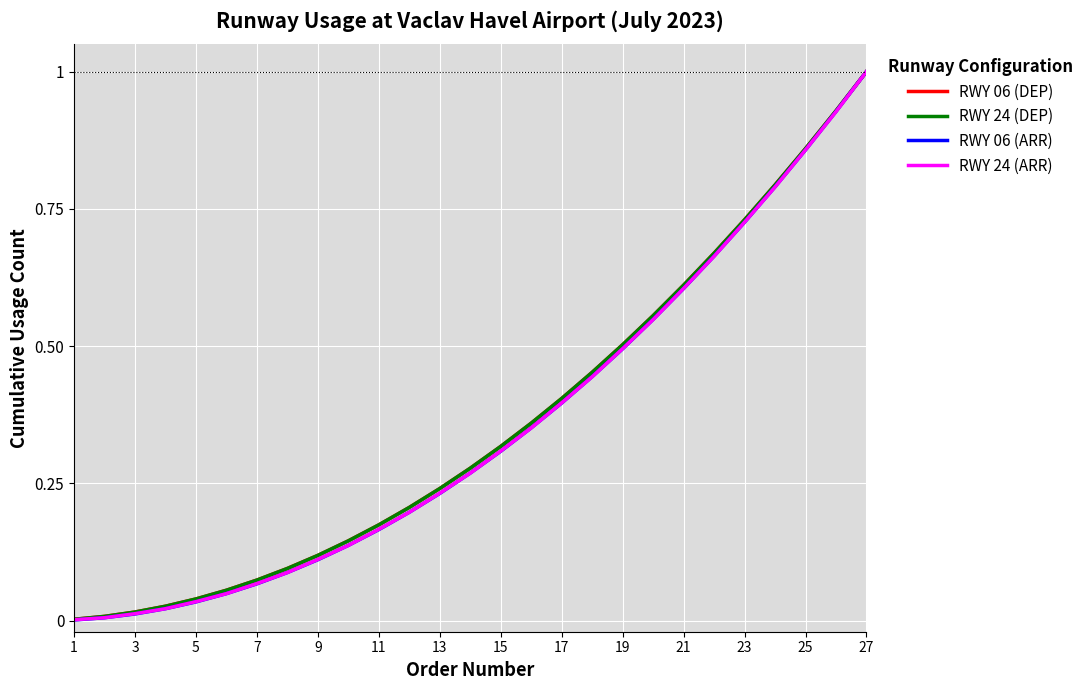

What is the highest value of the RWY 06 (ARR) series?

1.0